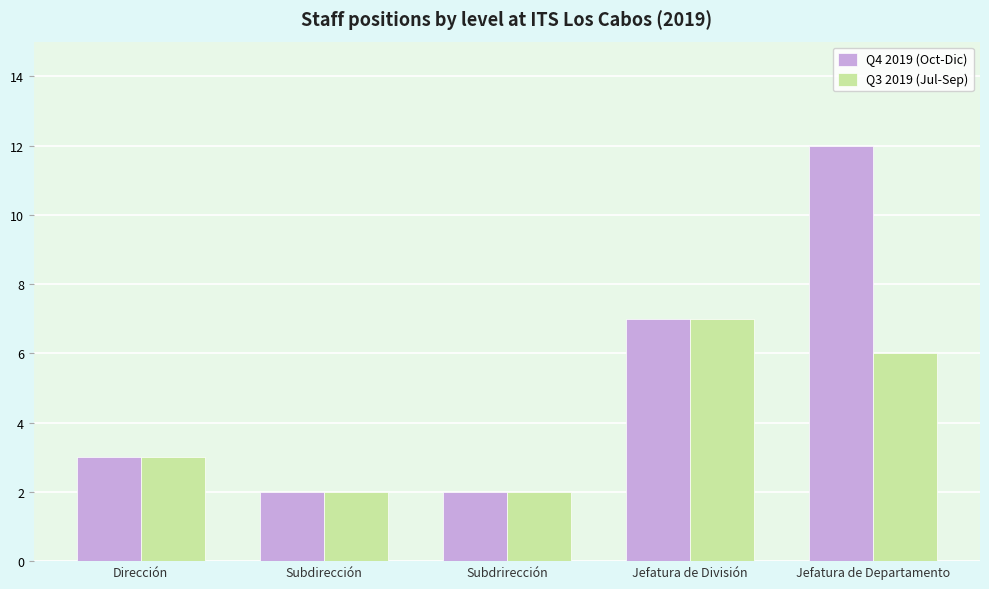

What is the value of the Q4 2019 (Oct-Dic) bar at the 3rd from the left?

2